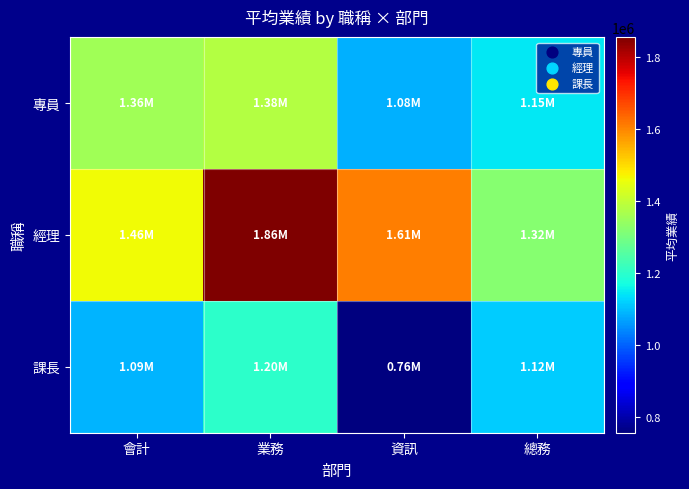

At which category is the sum across all series the highest?

業務